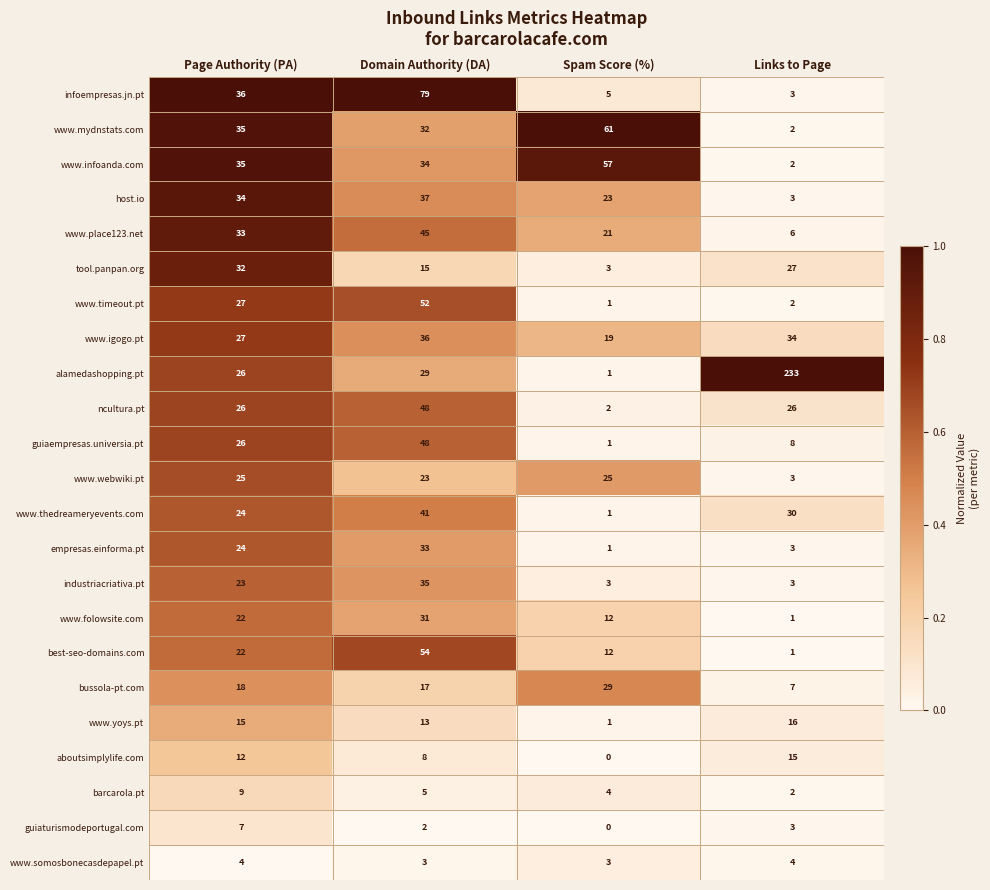

The value of best-seo-domains.com at Domain Authority (DA) is 54. True or false?

True